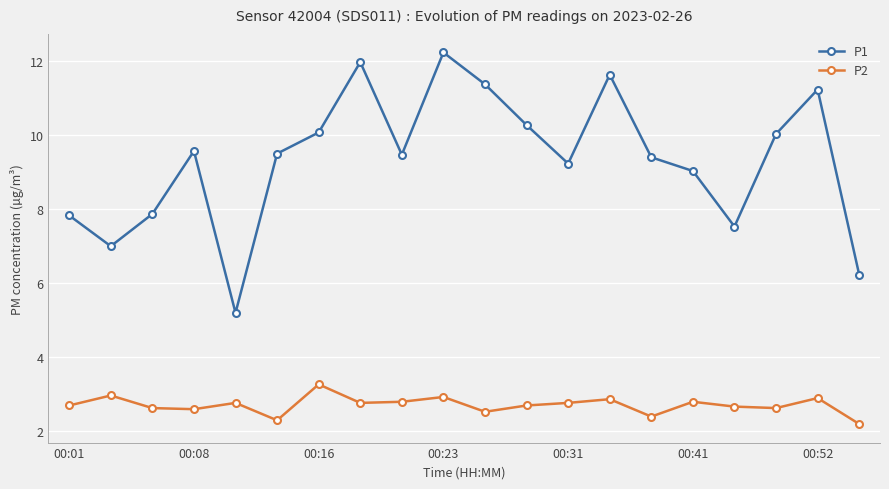

At how many categories does at least one series exceed 8?

14